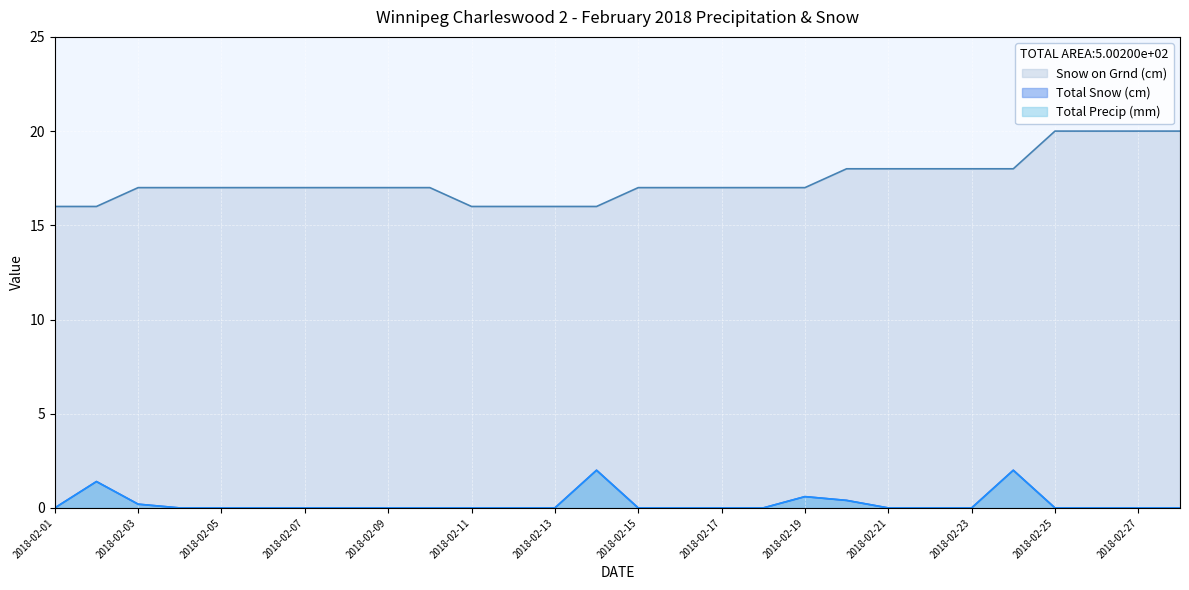

Which label corresponds to the smallest value in the chart?

2018-02-01